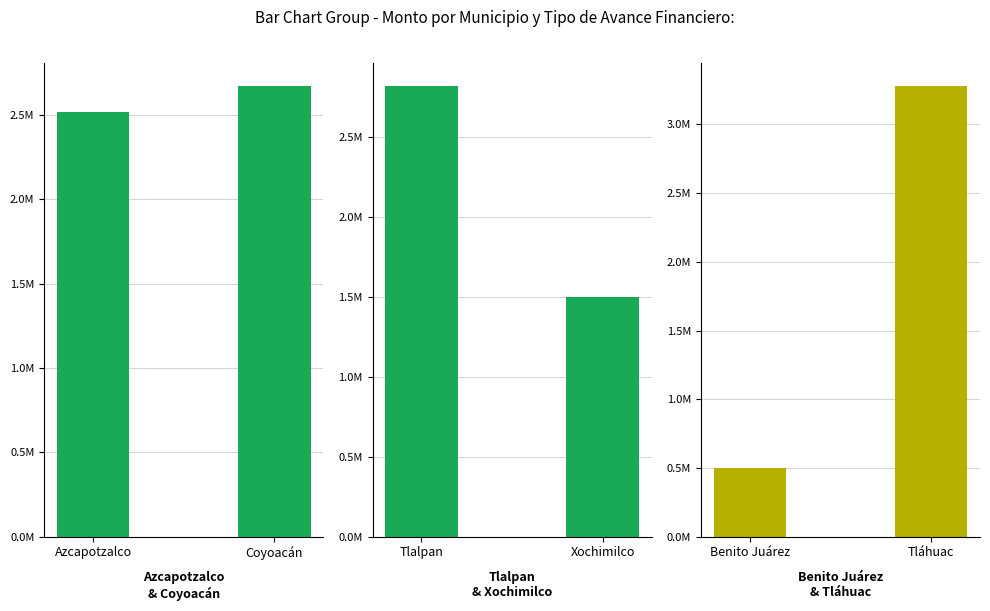

How many groups of bars are there?

6